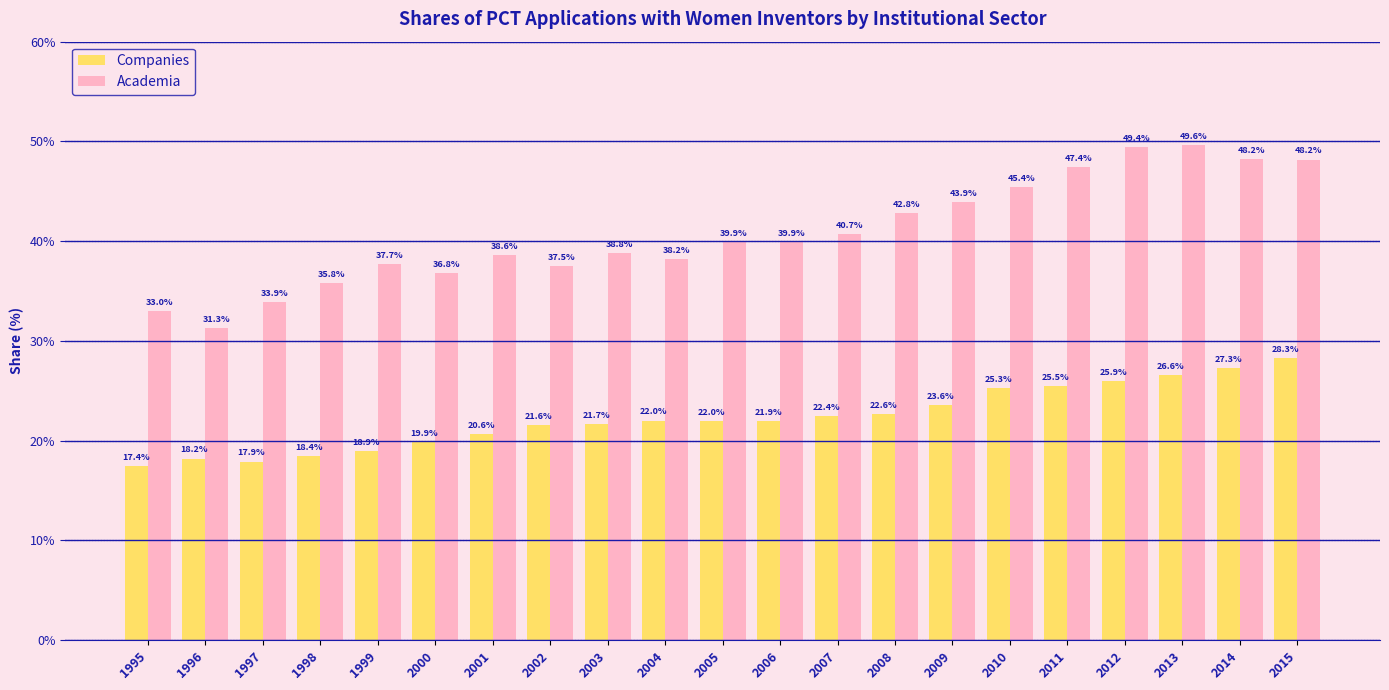

Between 2002 and 2010, which series saw the biggest shift?

Academia